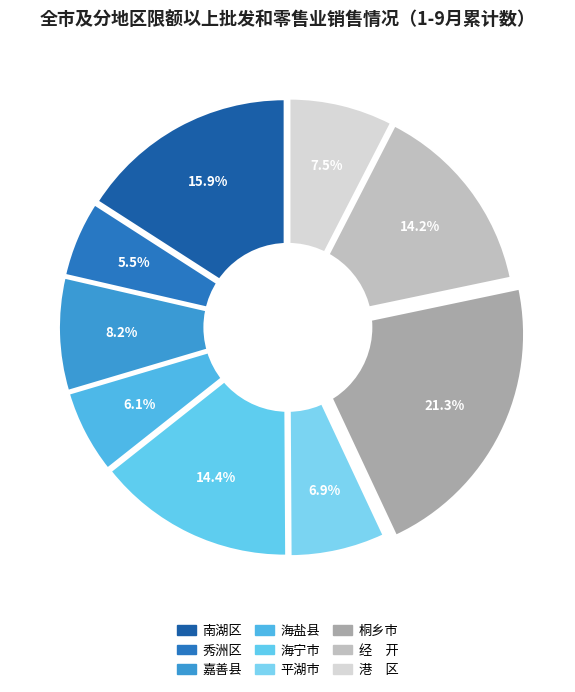

Is it true that 港　区 is 8% of the pie?

True